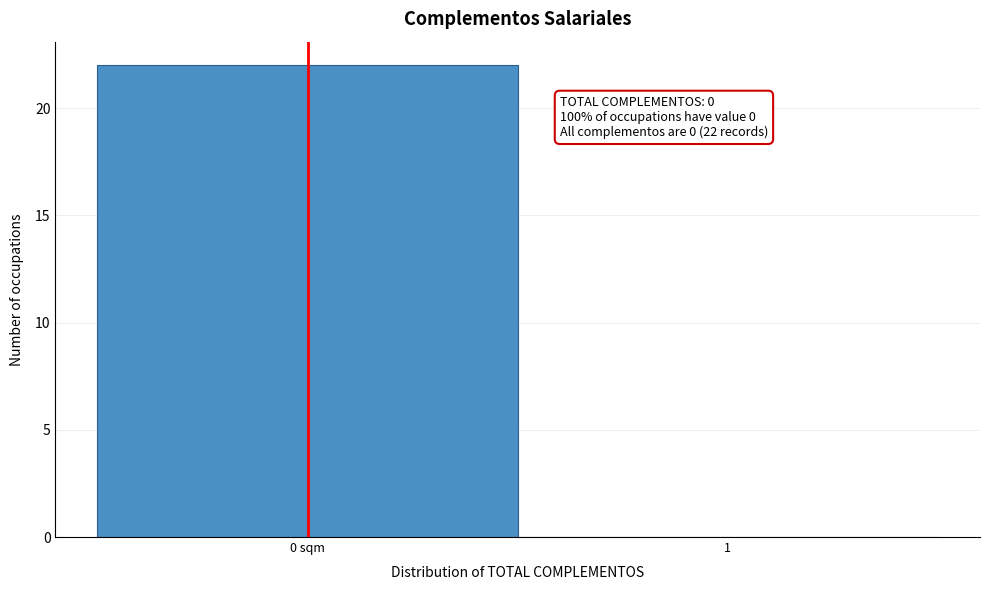

Reading left to right, what are all the values shown in this chart?

0 sqm=22	1=0